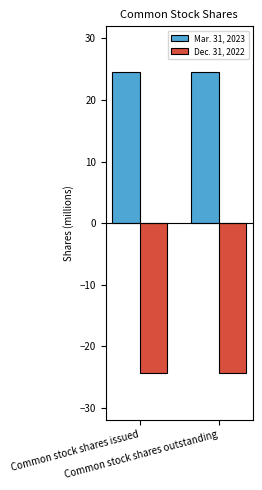

What is the minimum value for Mar. 31, 2023?

24.6